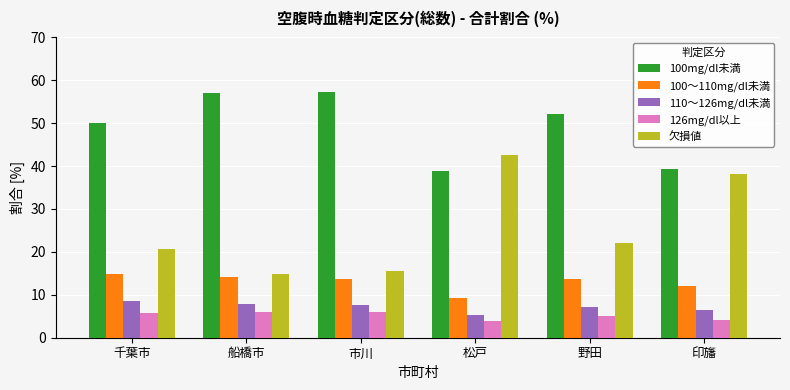

List the series in order of their peak value, lowest first.

126mg/dl以上, 110～126mg/dl未満, 100～110mg/dl未満, 欠損値, 100mg/dl未満